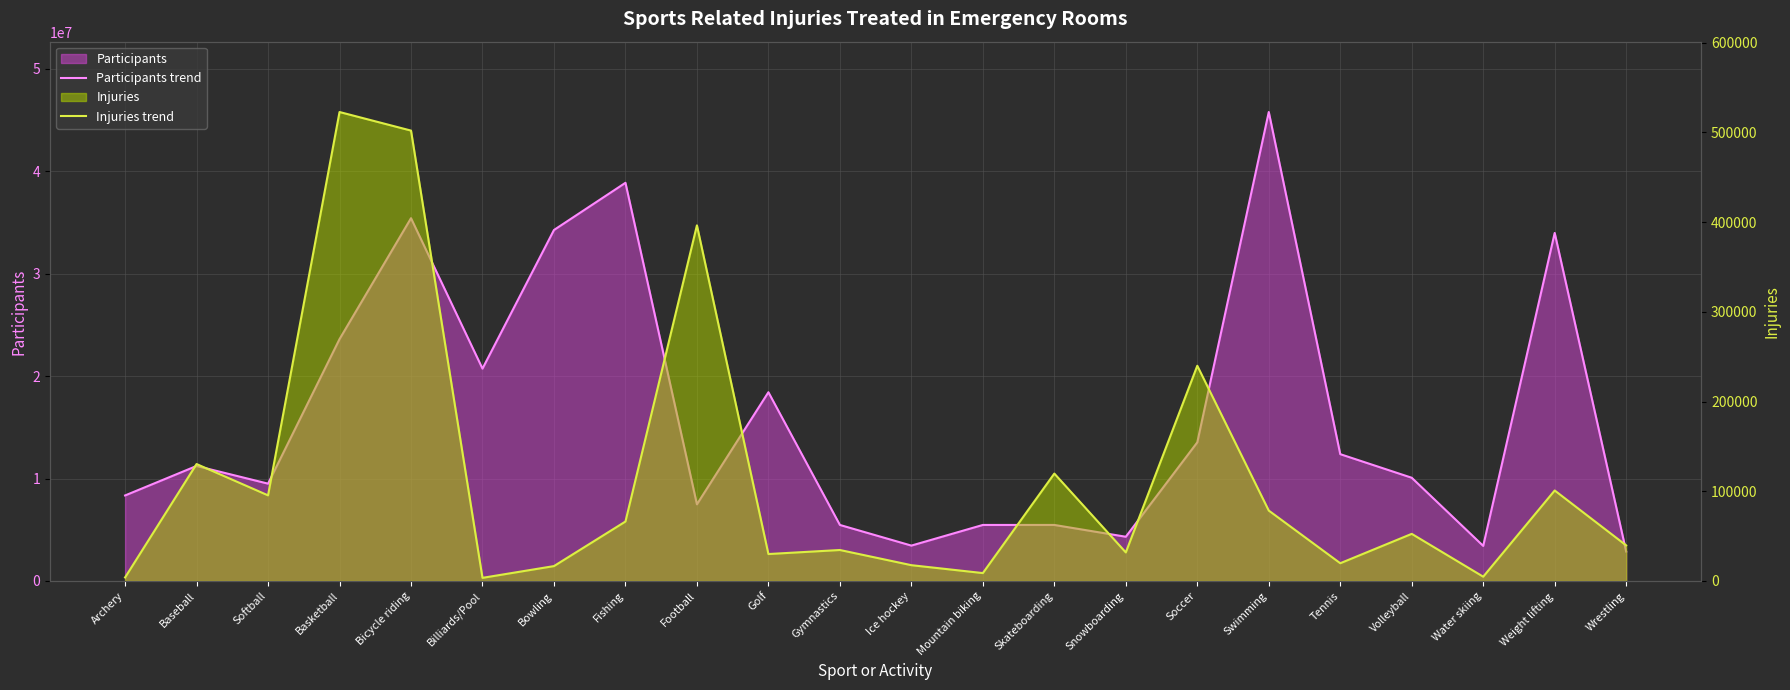

Where is the first local minimum for Participants trend?

Softball